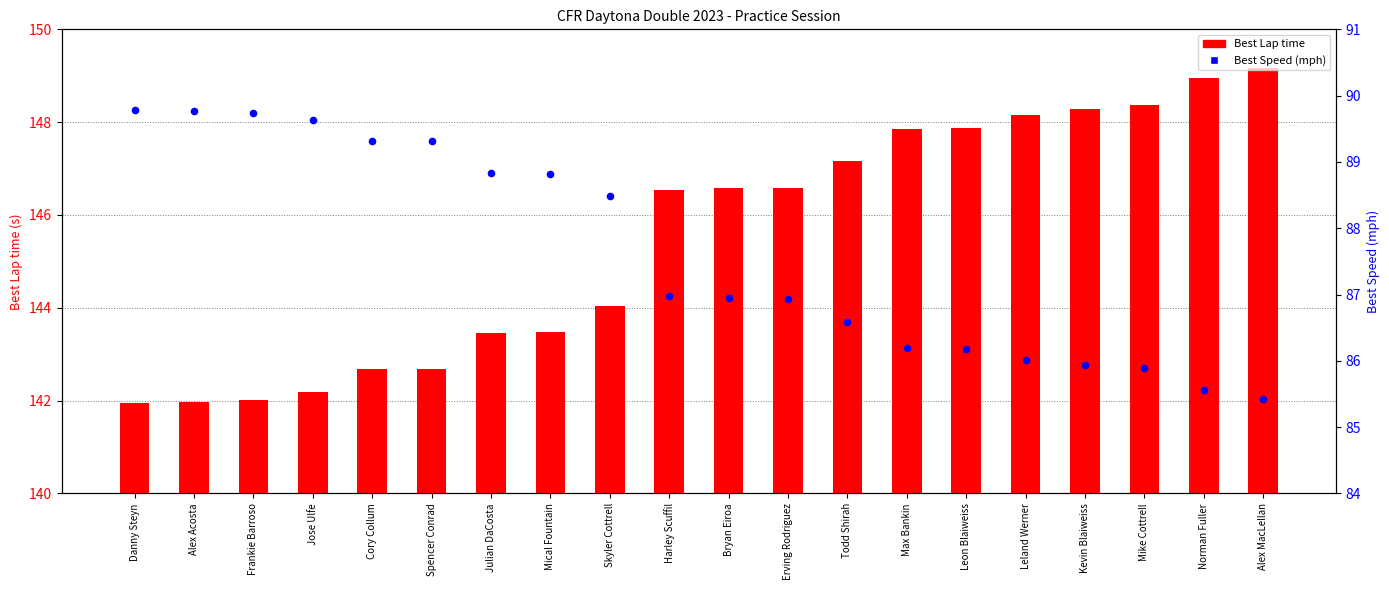

Which series reaches the minimum Y coordinate?

Best Lap time